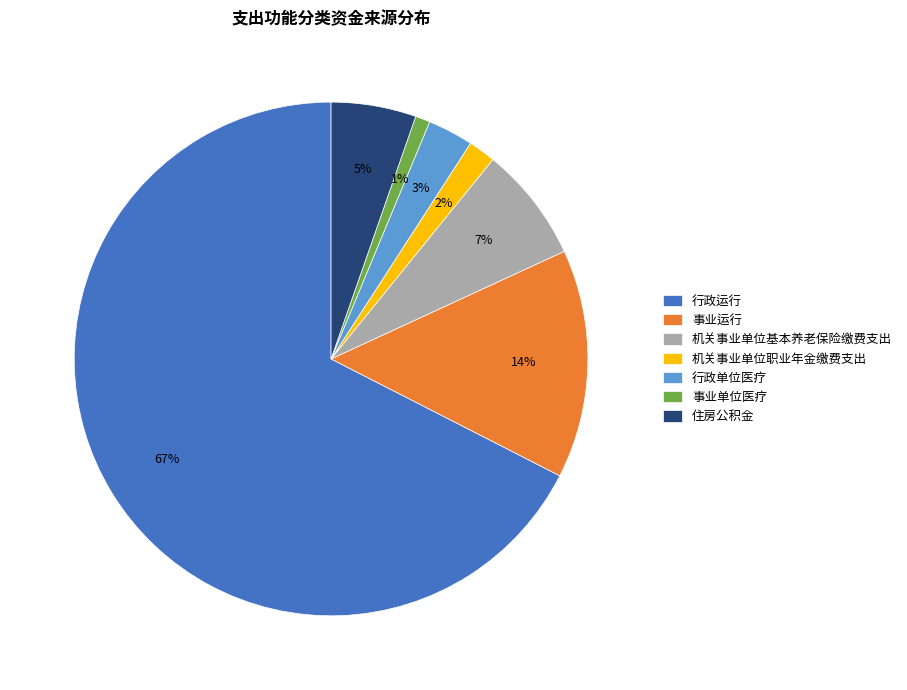

Count the number of slices in the pie.

7